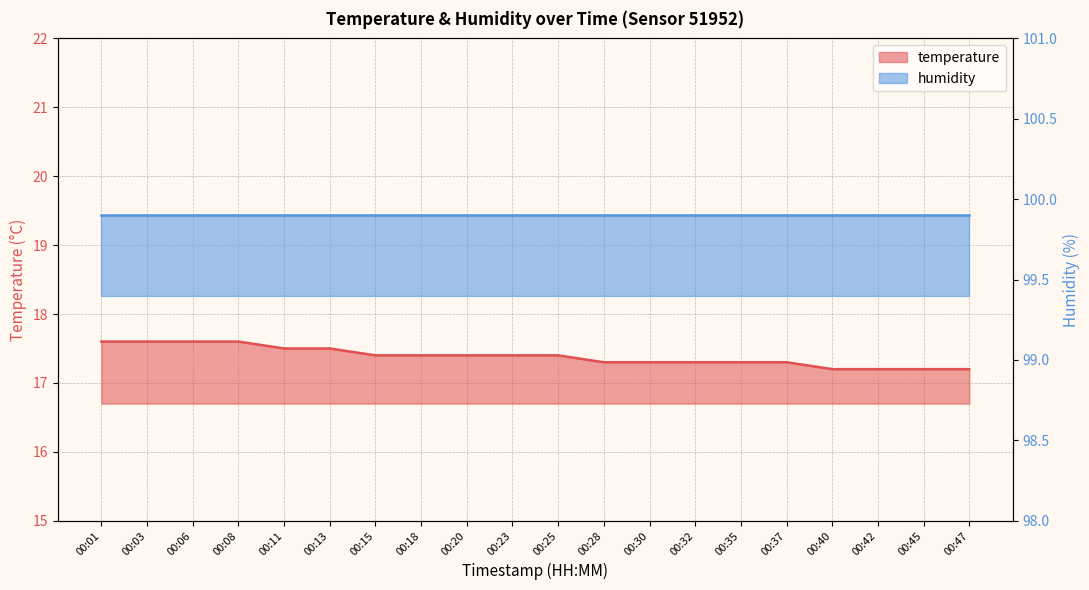

What is the change in value from 00:20 to 00:35?

-0.1